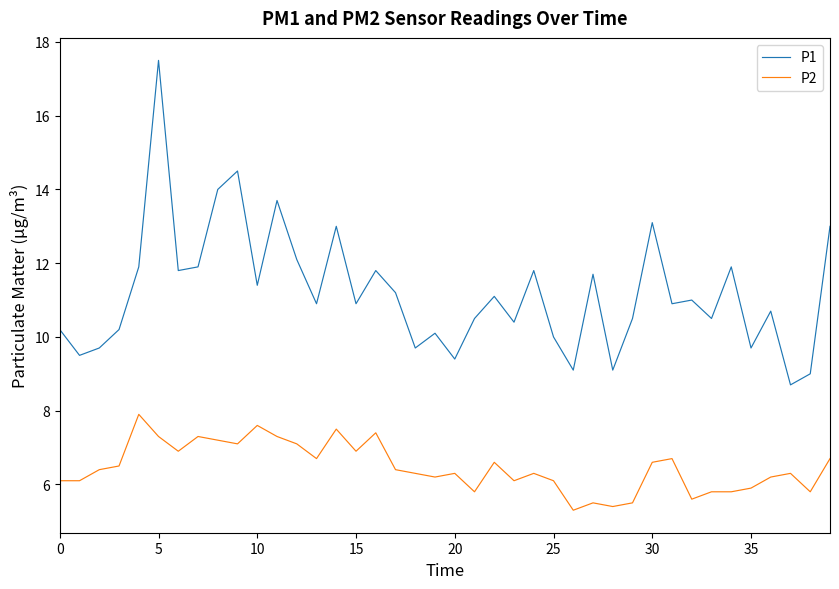

List the series in order of their peak value, highest first.

P1, P2